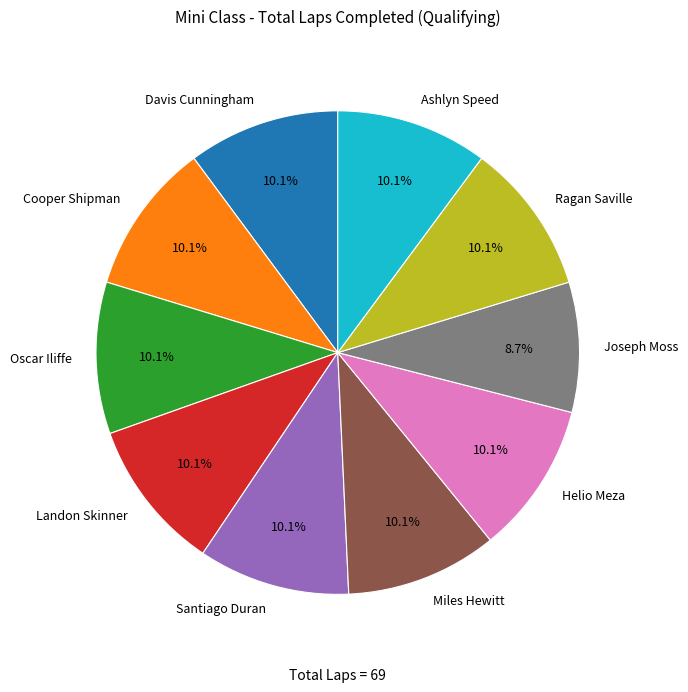

The Davis Cunningham slice represents 21% of the pie. True or false?

False